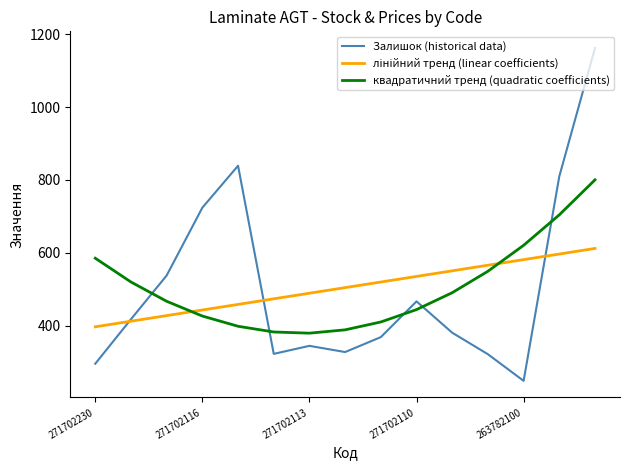

What is the maximum value shown in the chart?

1162.0